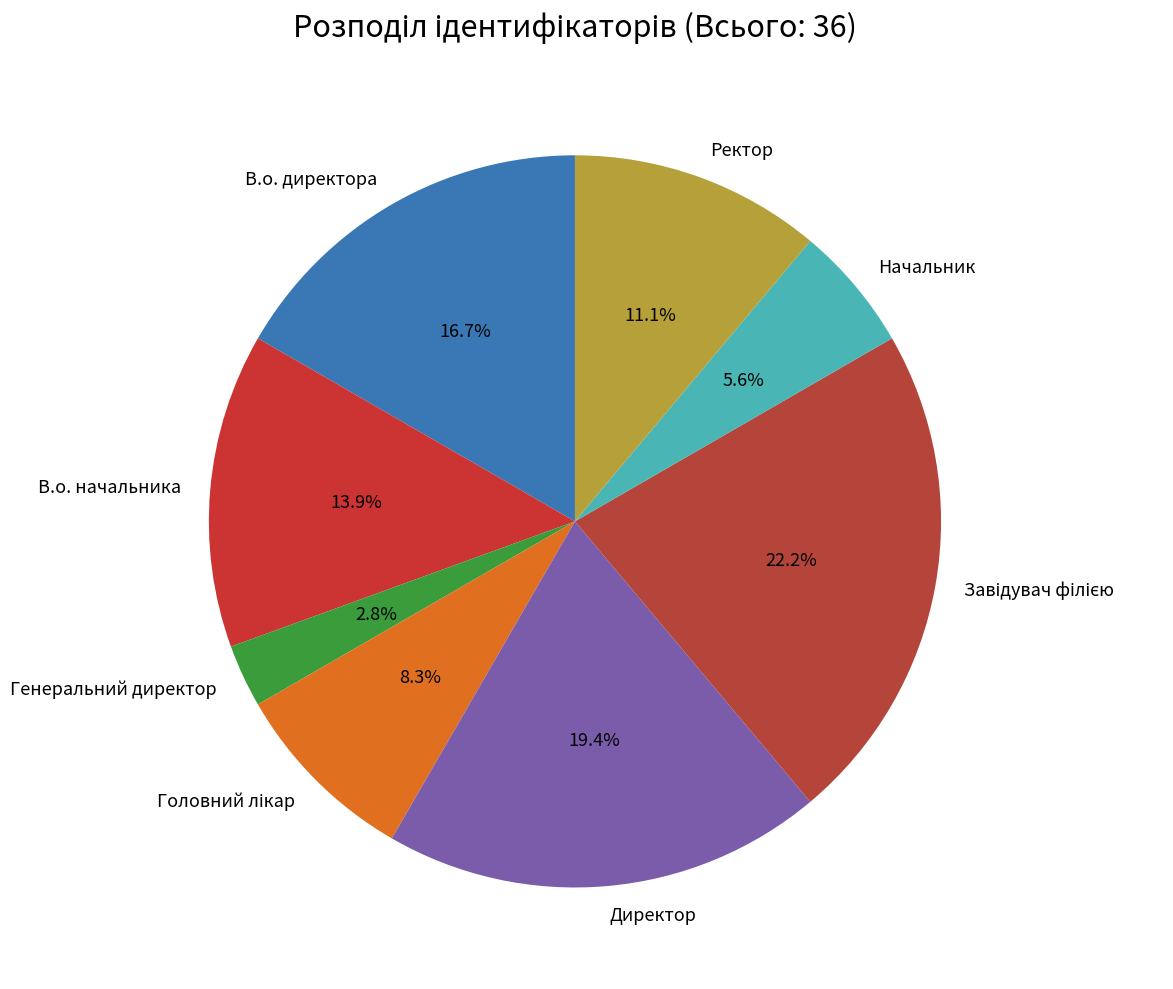

To the nearest percent, what is the average slice percentage?

12%